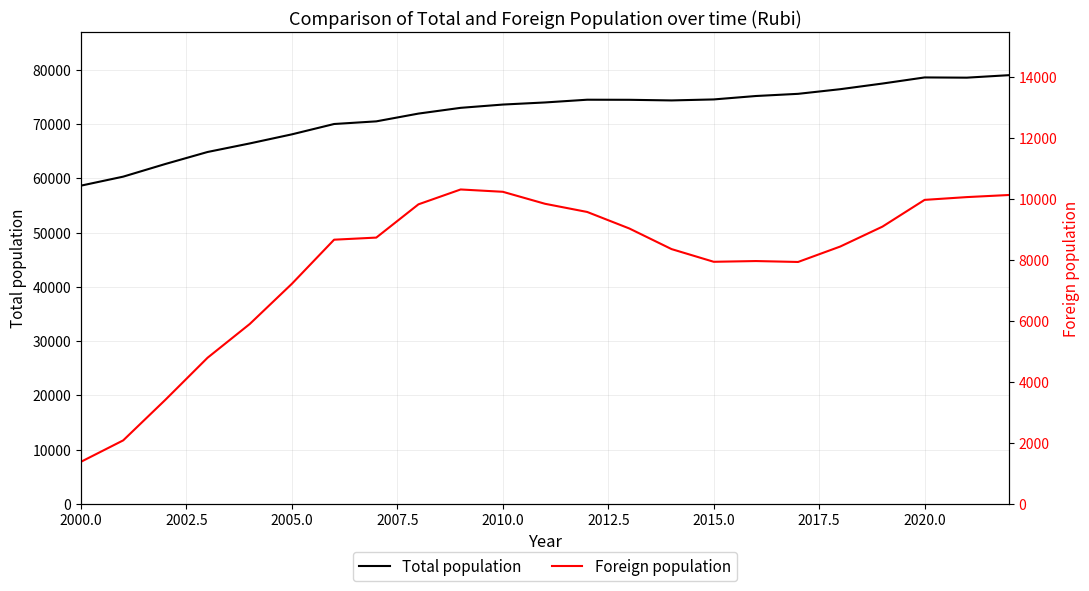

What is the minimum value for Total population?

58646